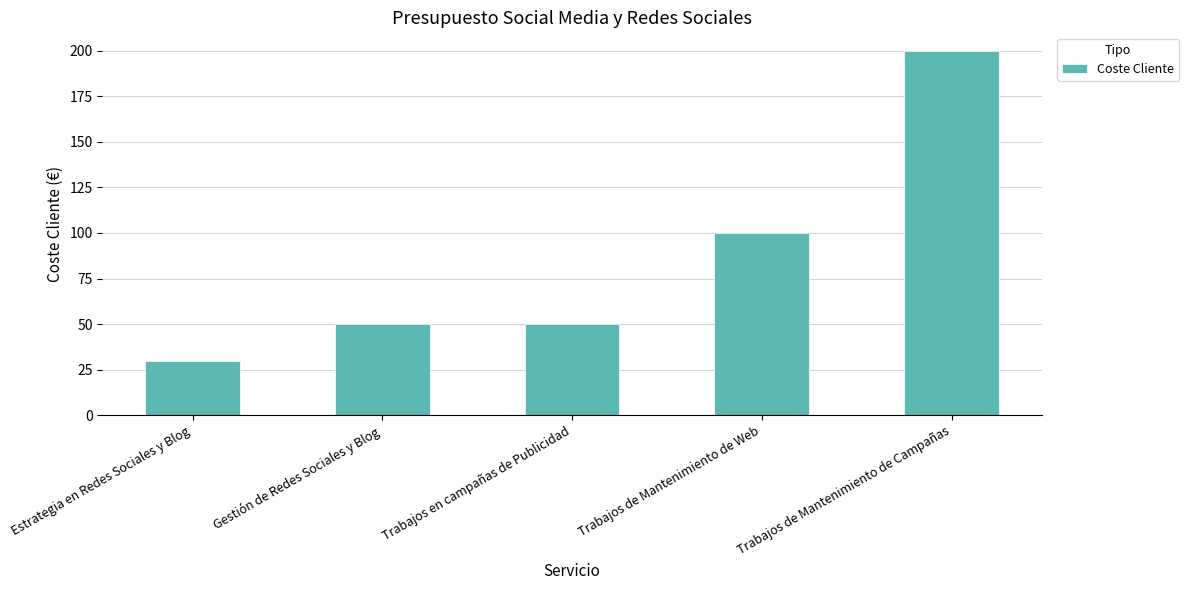

Reading left to right, what are all the values shown in this chart?

Estrategia en Redes Sociales y Blog=30	Gestión de Redes Sociales y Blog=50	Trabajos en campañas de Publicidad=50	Trabajos de Mantenimiento de Web=100	Trabajos de Mantenimiento de Campañas=200